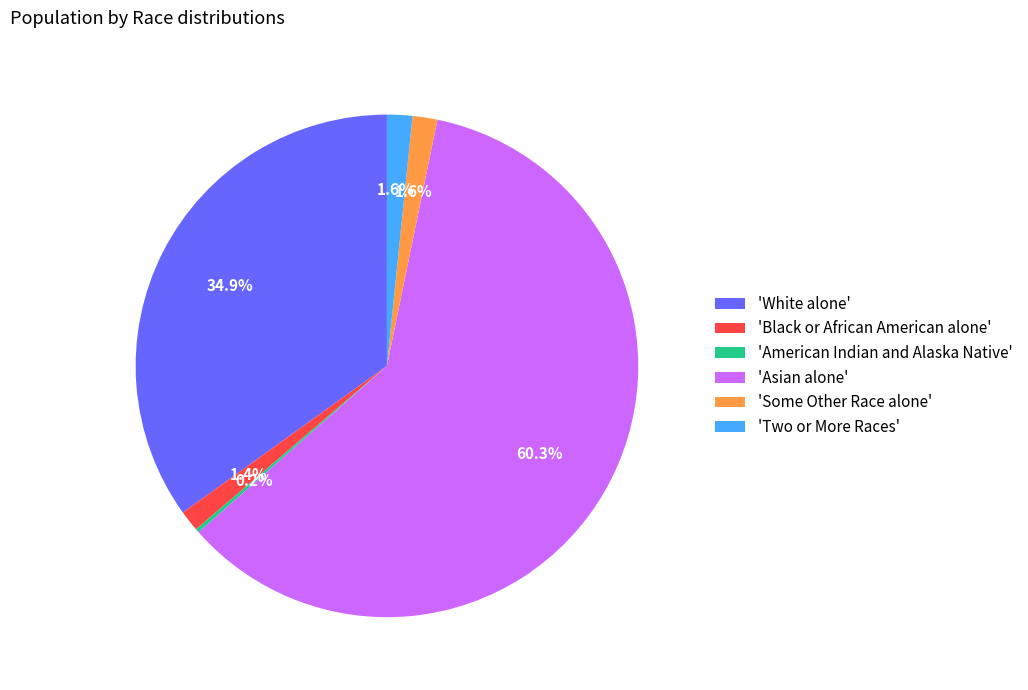

Approximately how many times larger is the value at 'Asian alone' compared to 'White alone'?

1.7